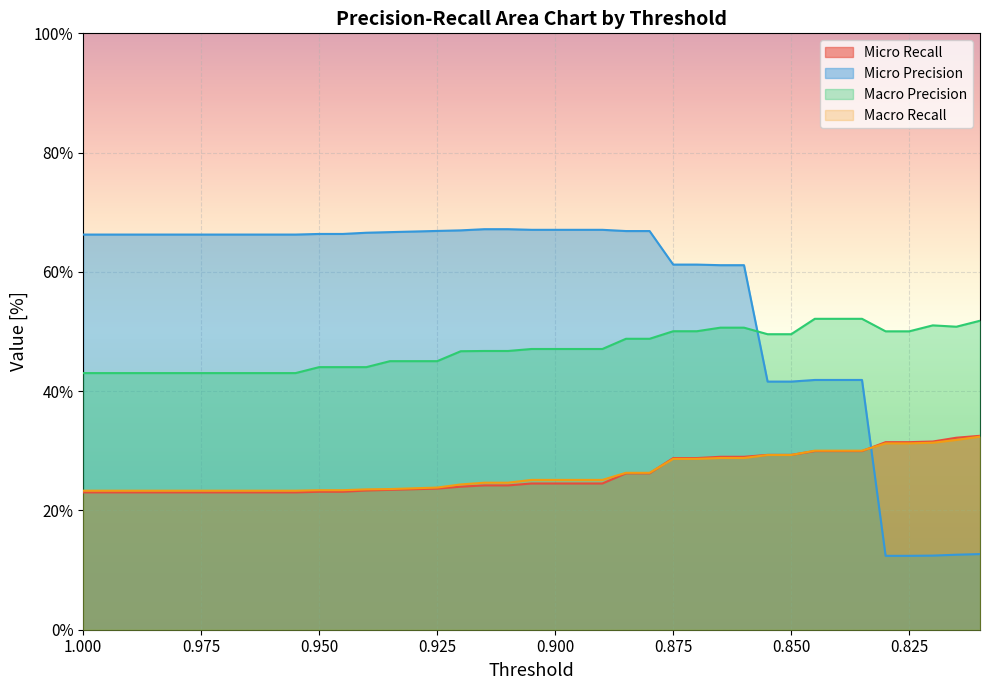

True or false: Micro Precision has a value of 101.5 at 0.99.

False